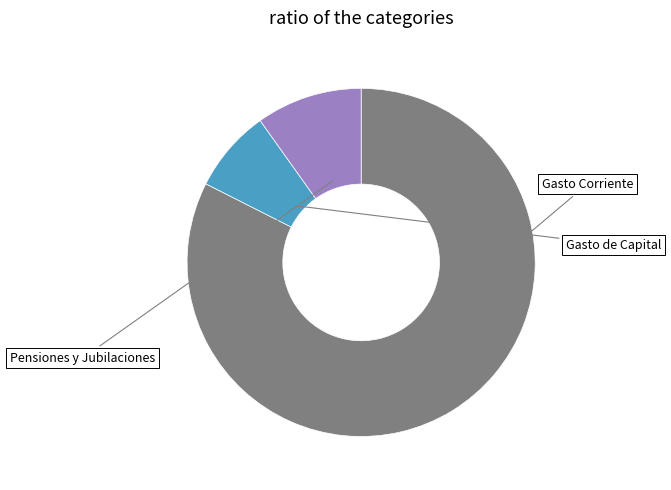

Is there a majority slice in this chart?

Yes